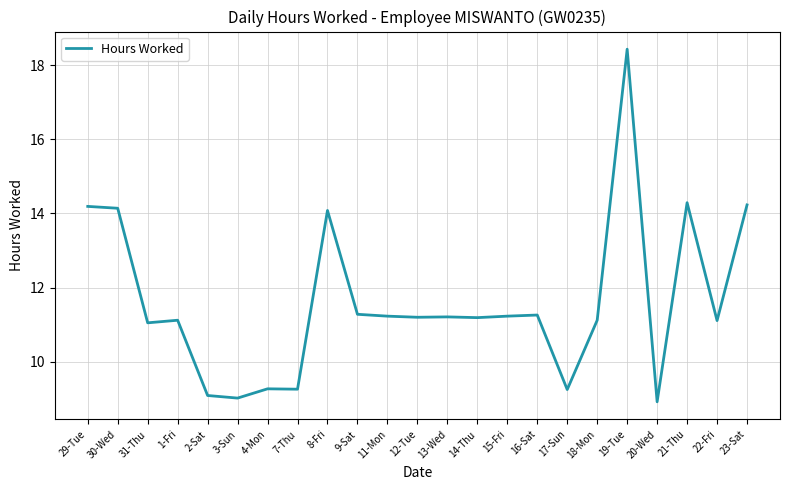

How many values are below 11?

6